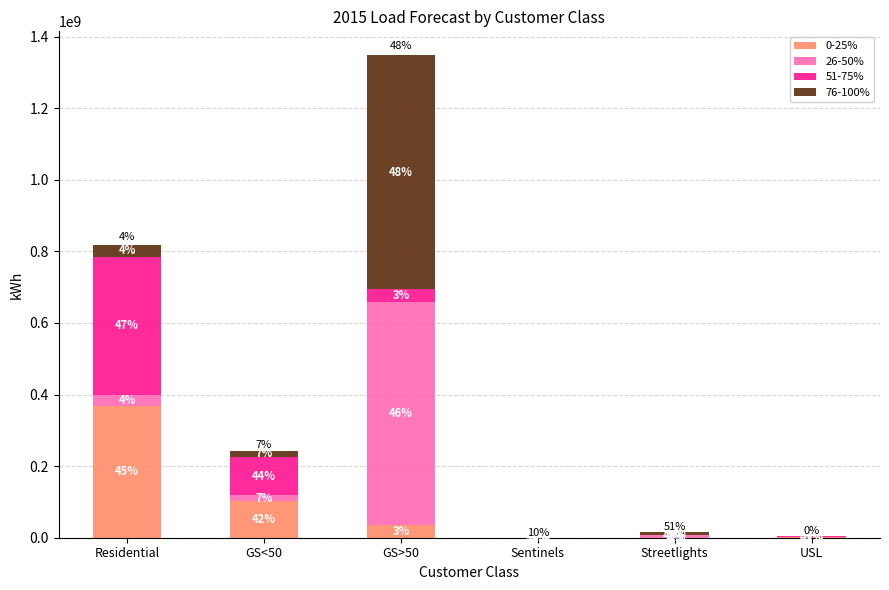

At which category is the sum across all series the highest?

GS>50